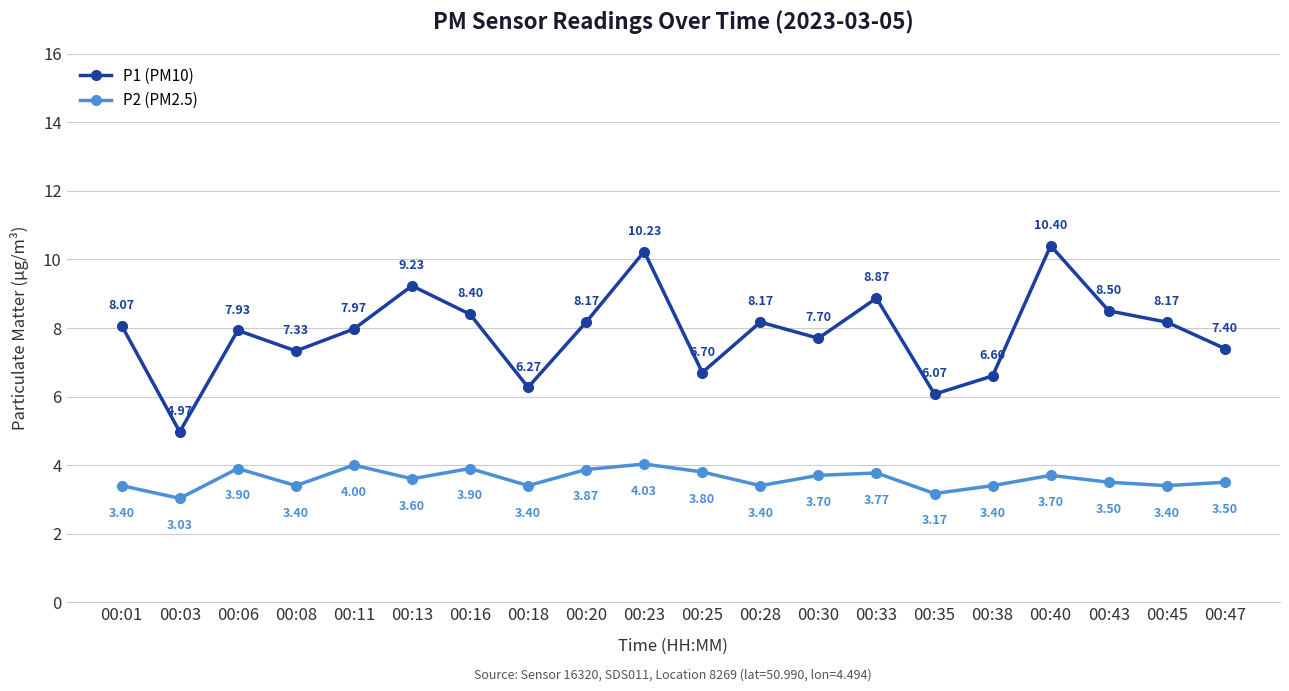

At which label does P1 (PM10) reach its minimum?

00:03